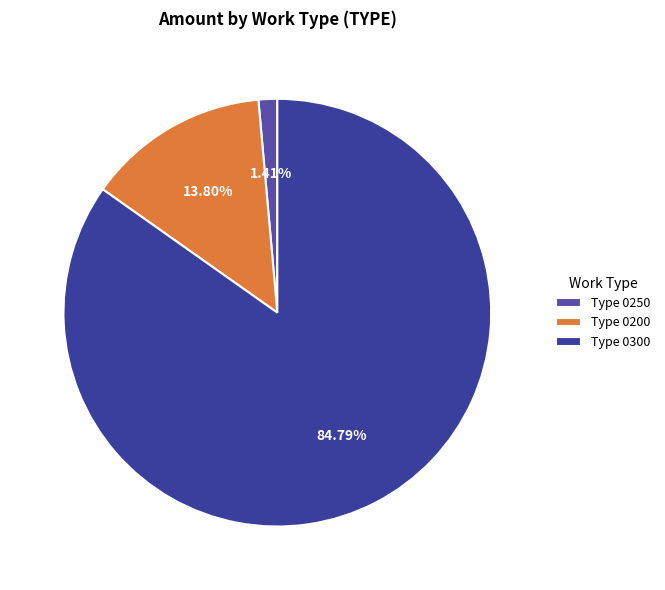

Which slice is the smallest?

Type 0250